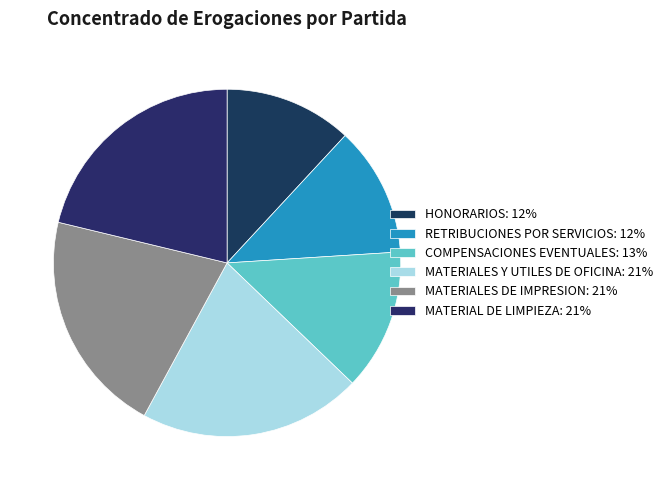

How many segments does this pie chart have?

6